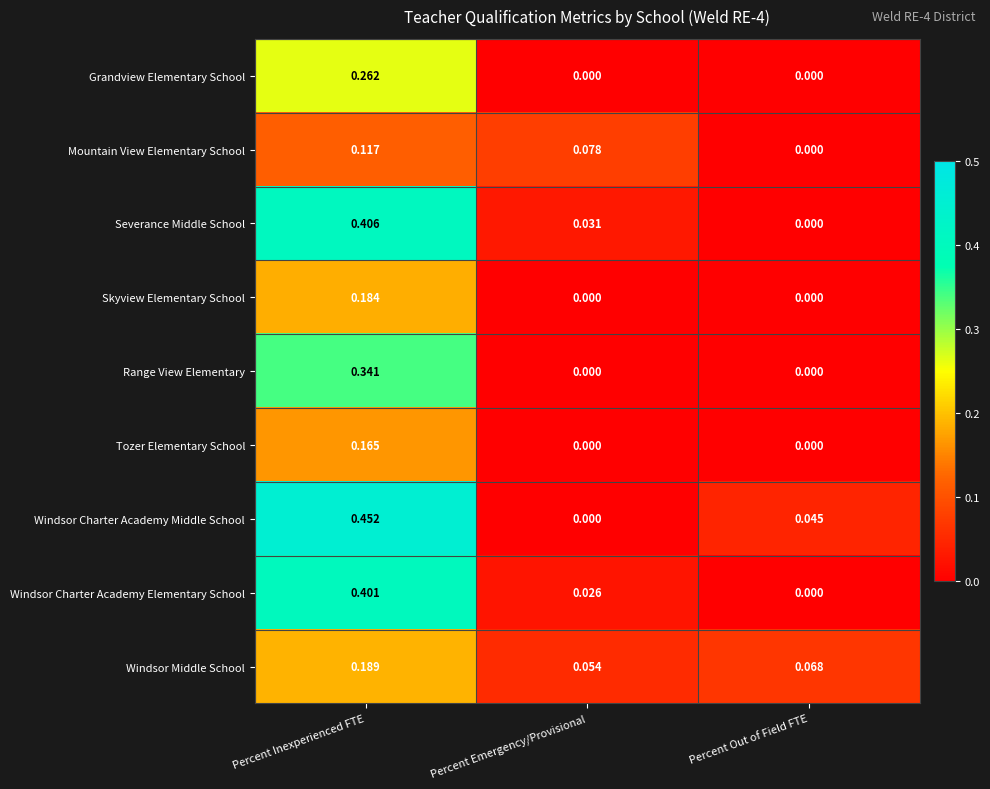

Which series has the widest spread of values?

Windsor Charter Academy Middle School